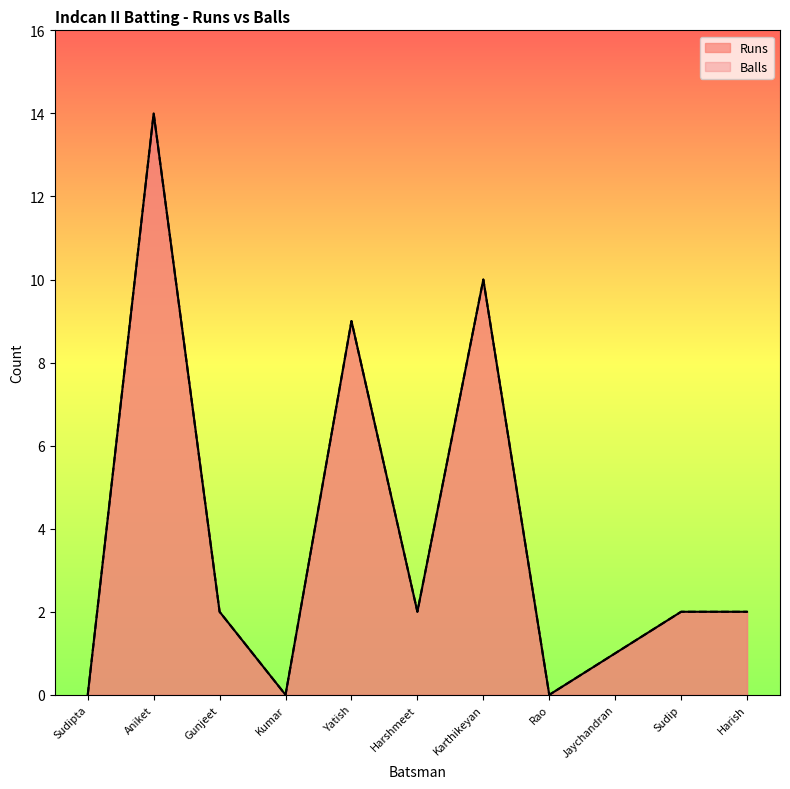

Between Yatish and Sudip, which series saw the biggest shift?

Runs